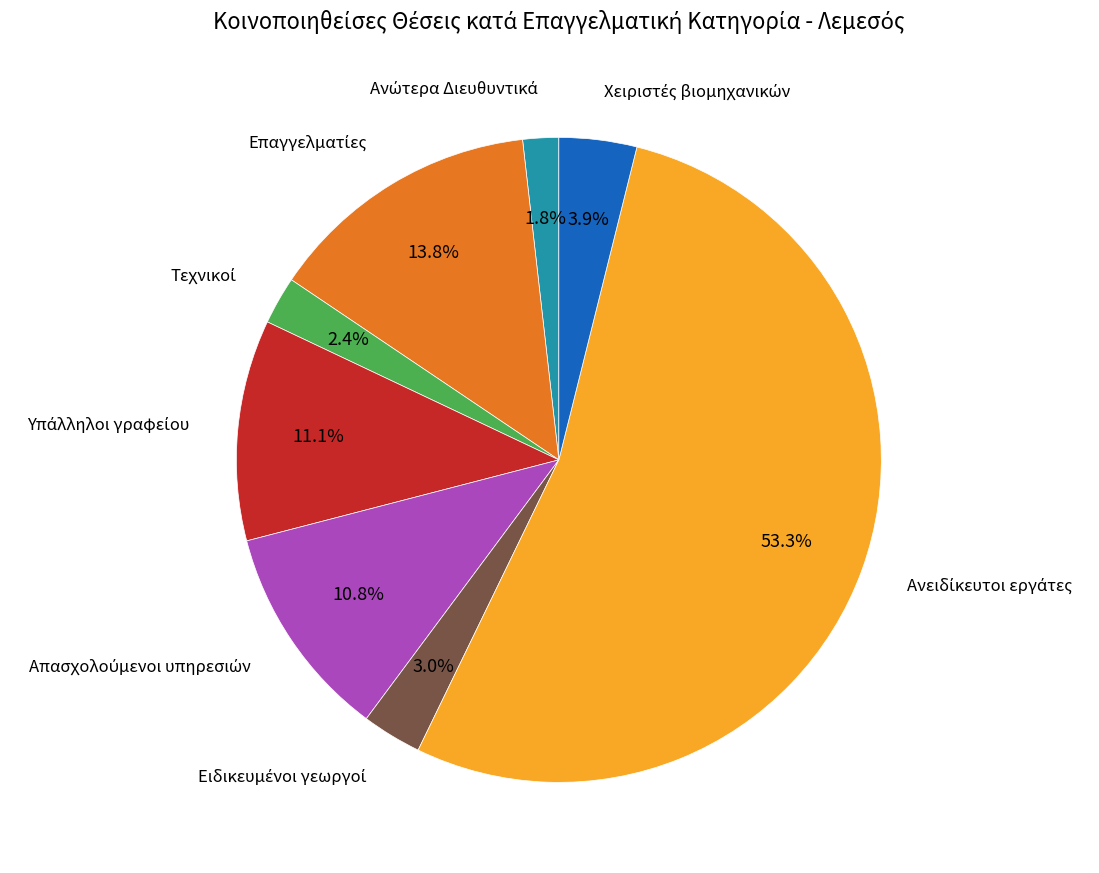

Does any single category account for the majority?

Yes